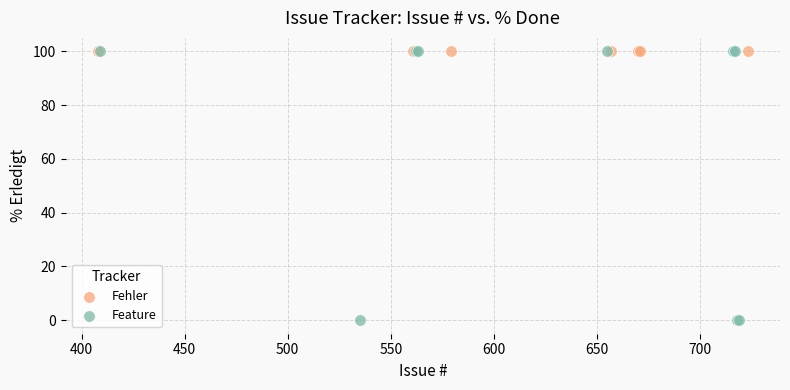

Which series contains the lowest Y value?

Feature